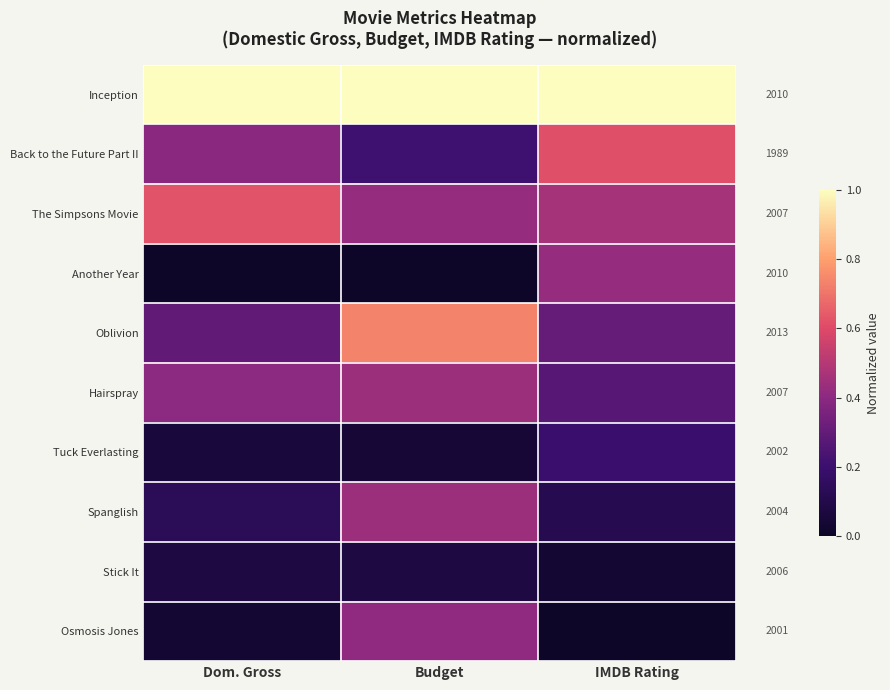

The value of Tuck Everlasting at Dom. Gross is 0.1. True or false?

True